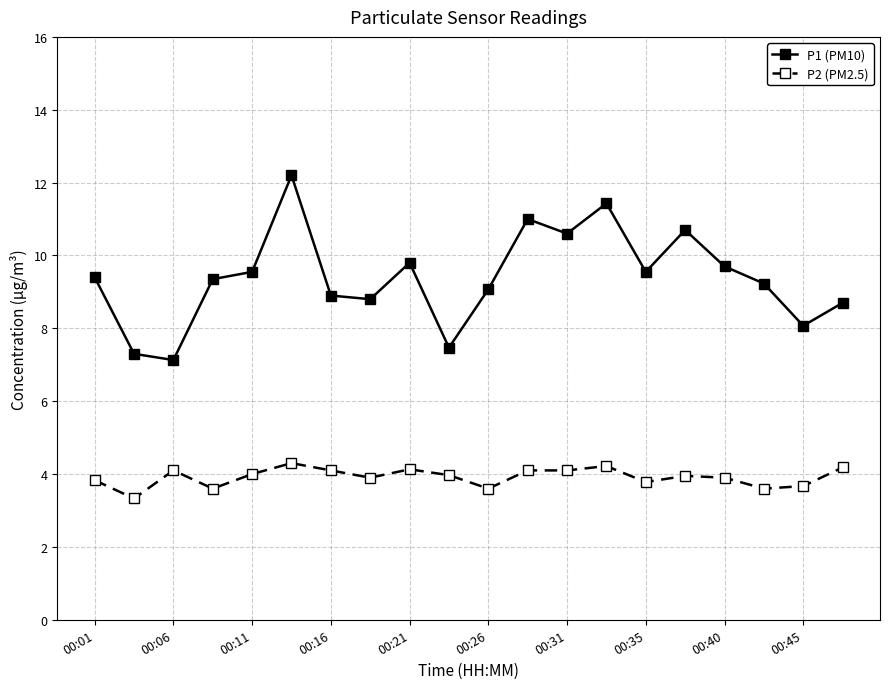

What is the difference between the maximum and second lowest values in the P1 (PM10) series?

4.9